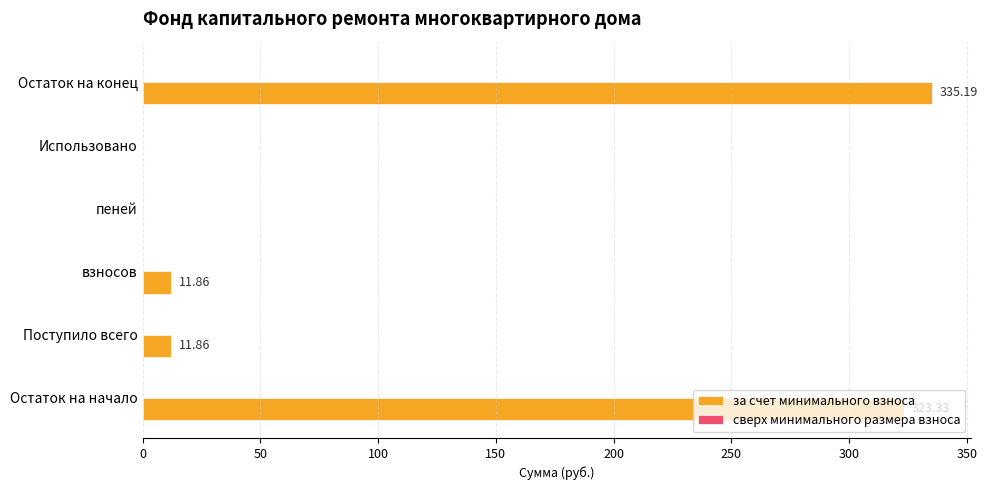

What is the sum of all values?

682.2